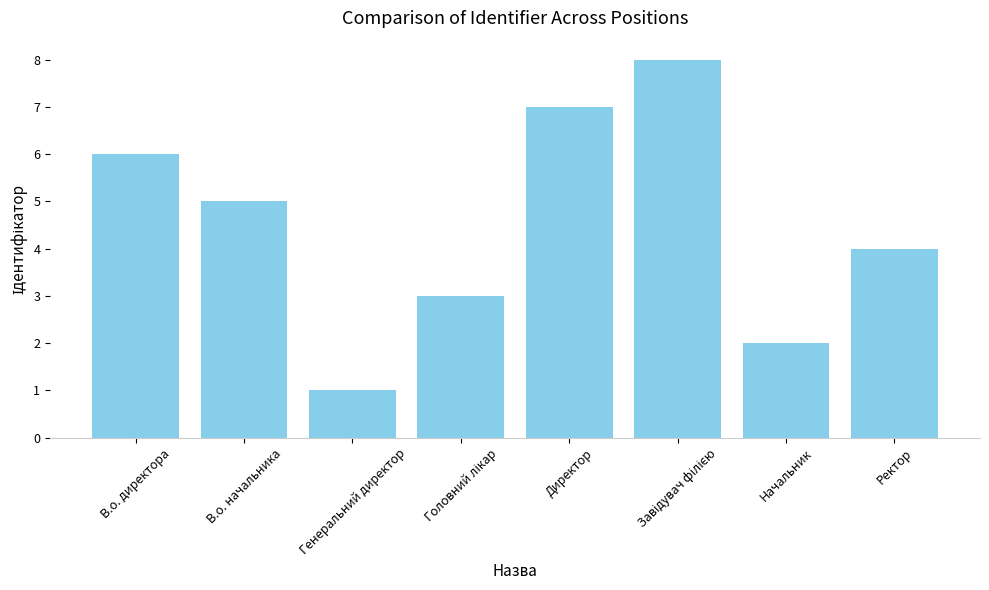

What is the sum of all values?

36